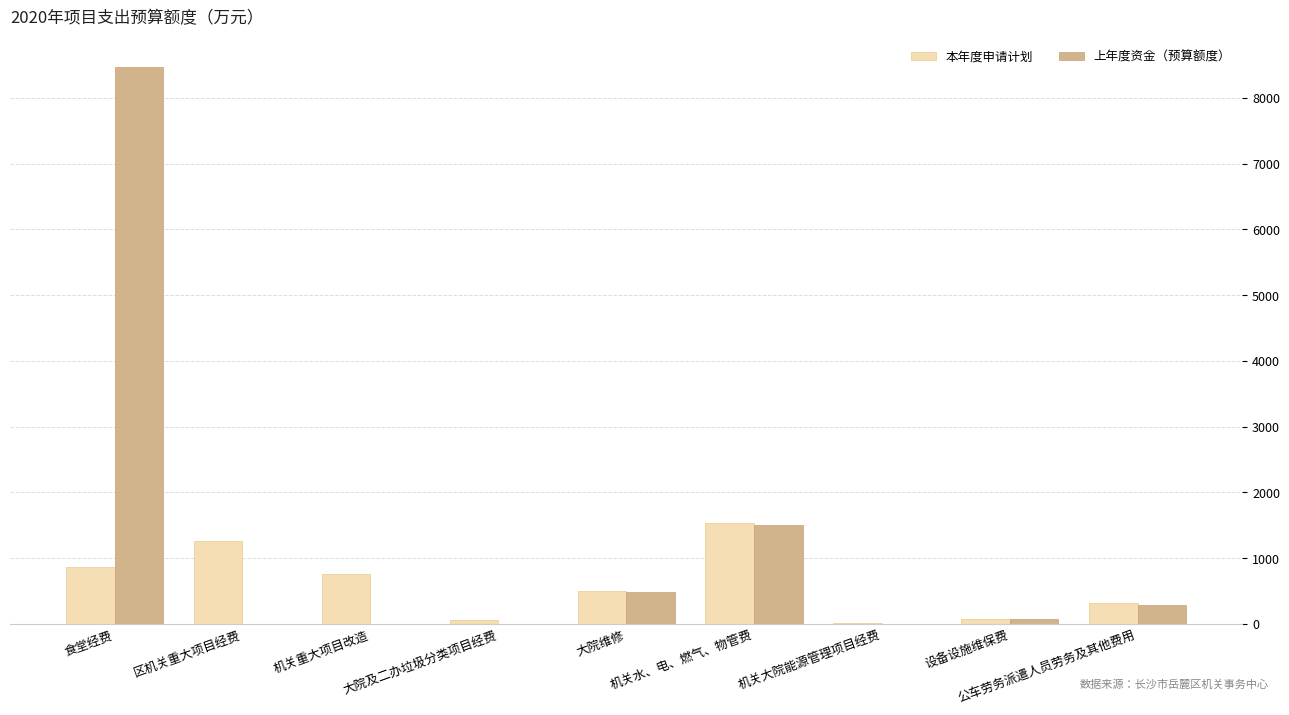

What is the maximum value shown in the chart?

8470.0